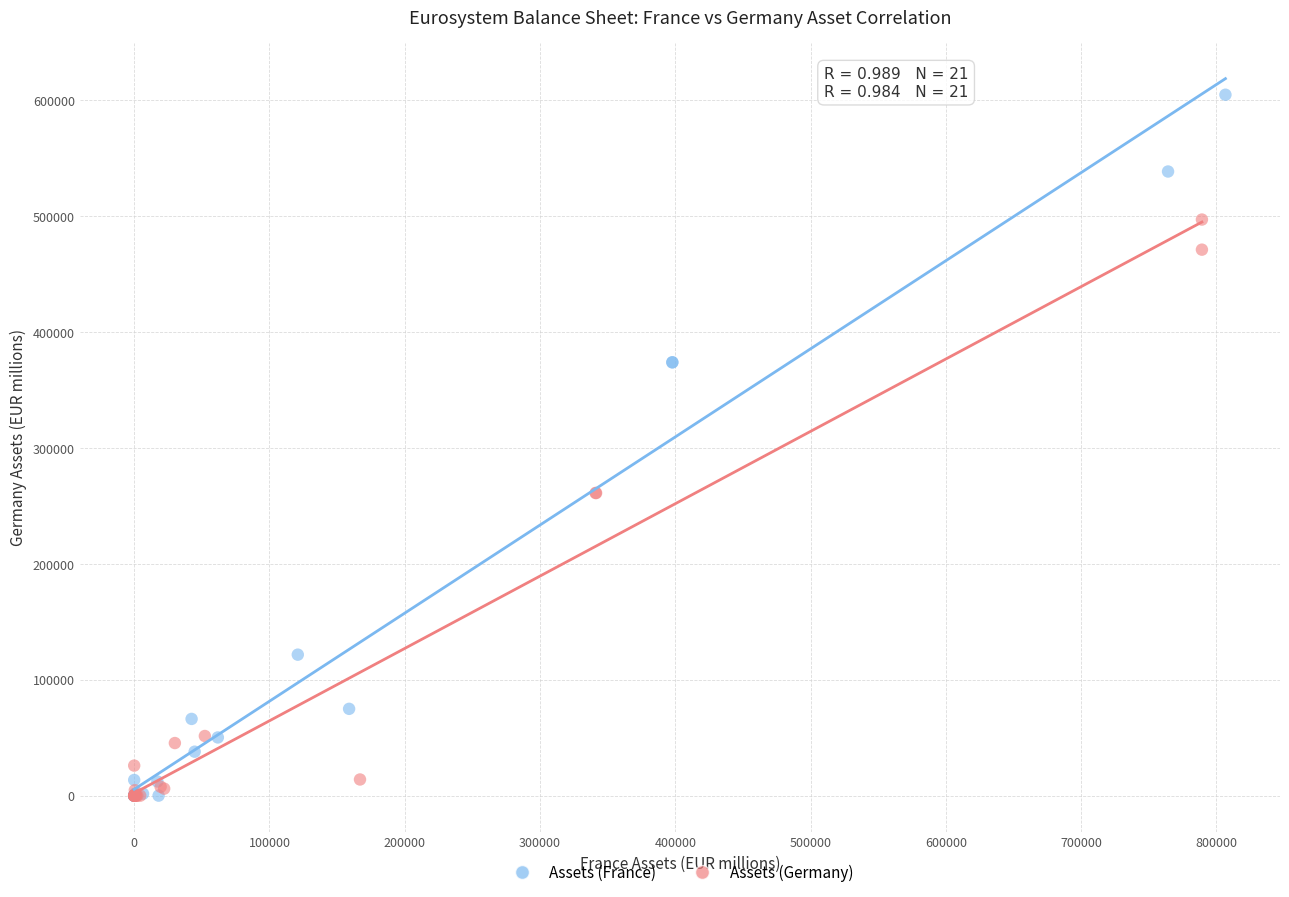

Which series has the largest Y range (max minus min)?

Assets (France)